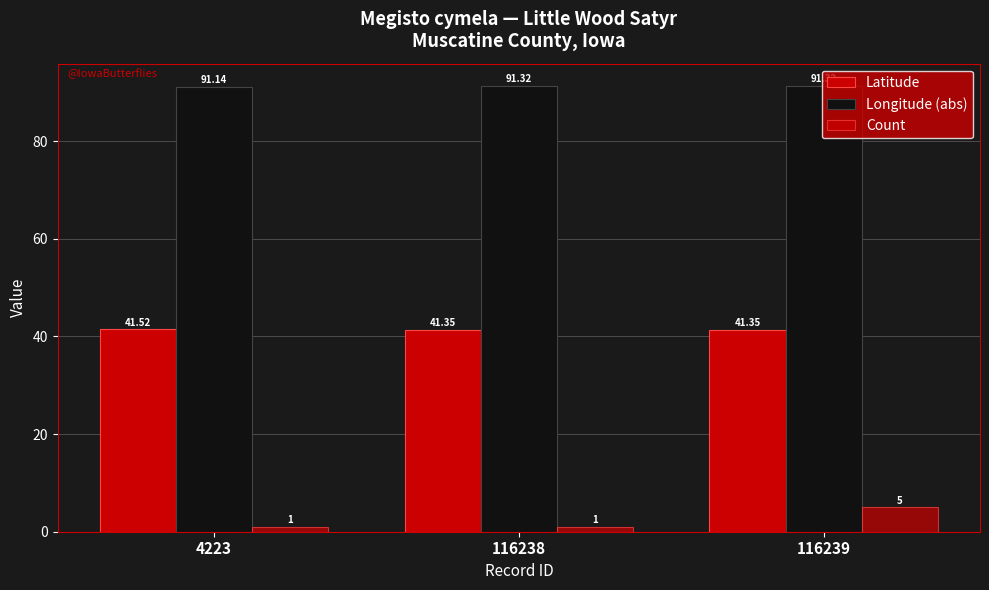

Count the number of data series in this chart.

3